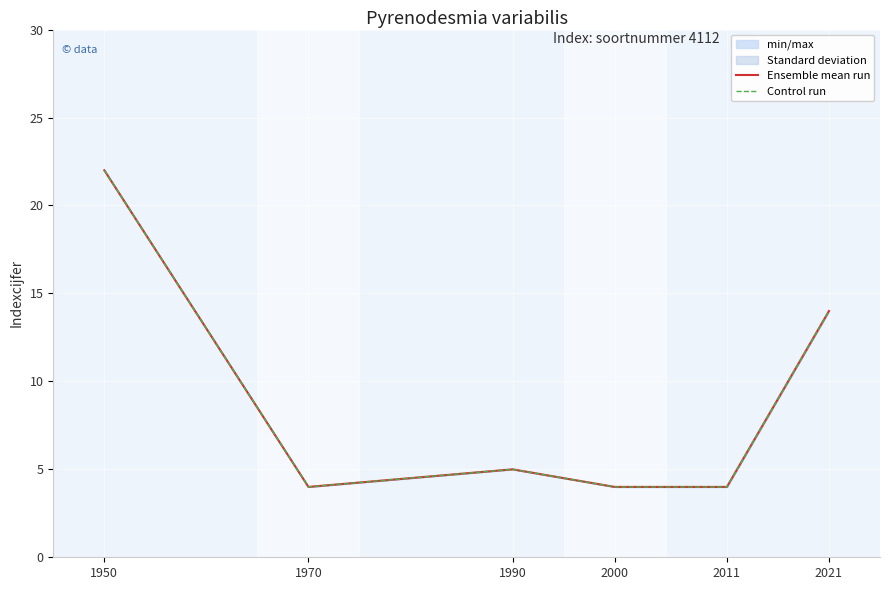

What is the sum of all Ensemble mean run values?

53